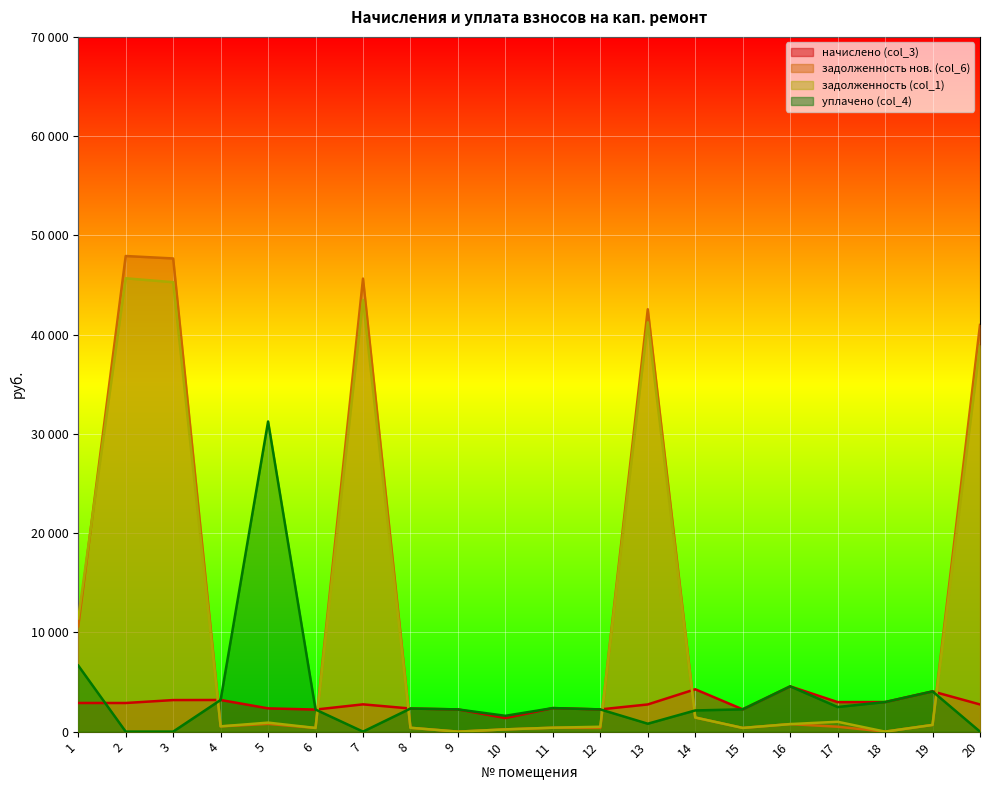

Which has a higher value, 8 or 10?

8